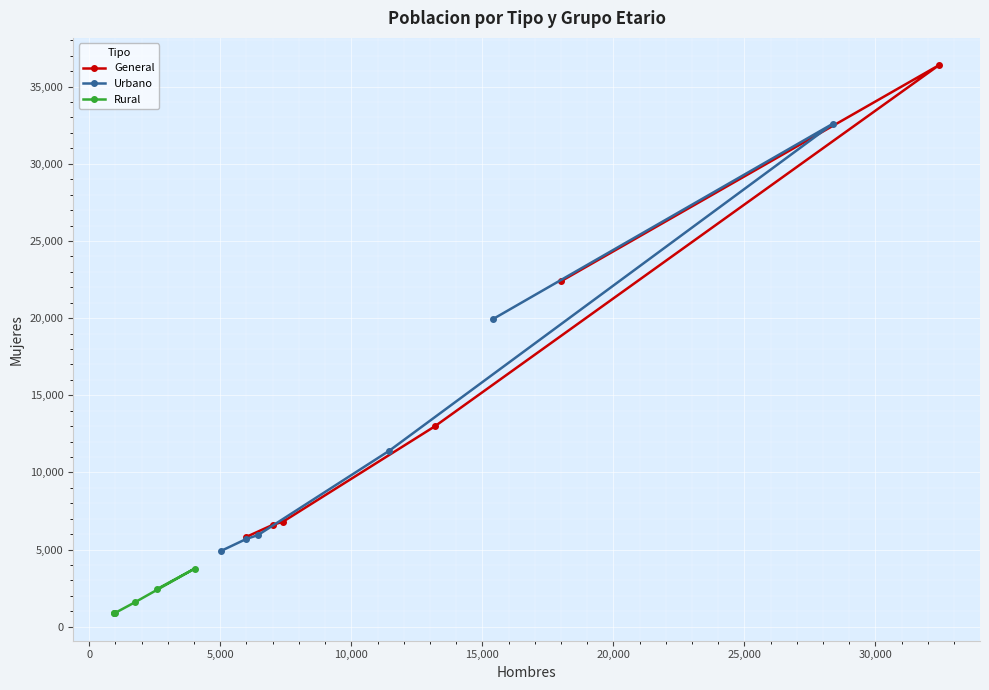

Rank the series by their maximum value, from highest to lowest.

General, Urbano, Rural